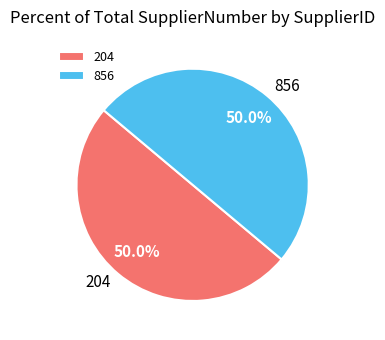

Approximately how many times larger is the value at 204 compared to 856?

1.0